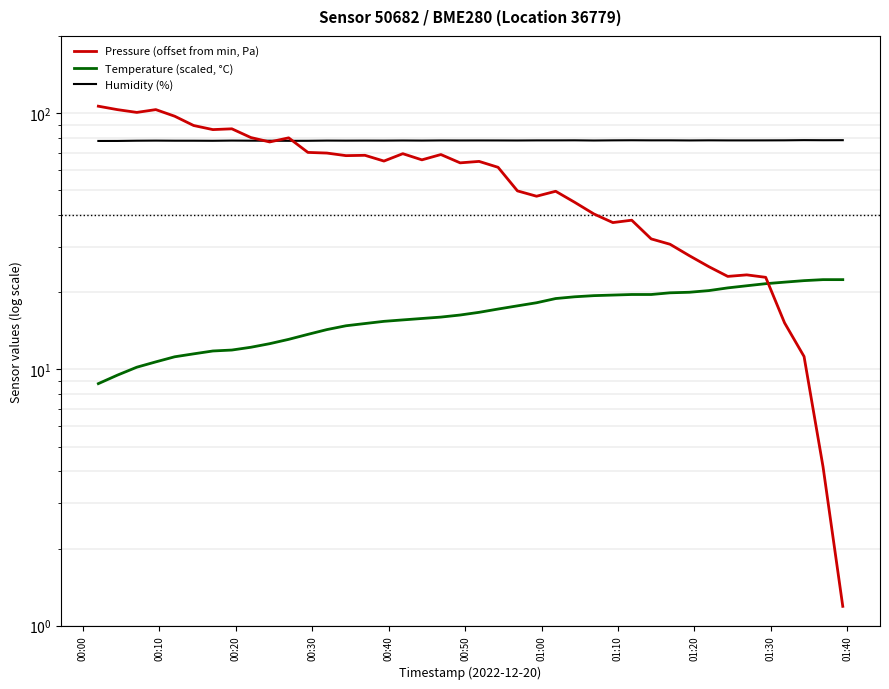

How many times do Humidity (%) and Pressure (offset from min, Pa) cross each other?

3